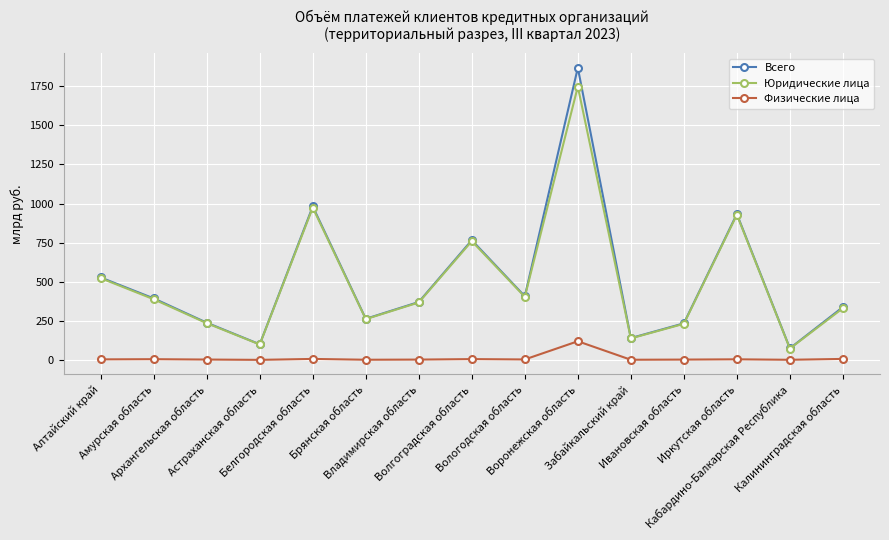

What are all the series names shown in the legend?

Всего, Юридические лица, Физические лица